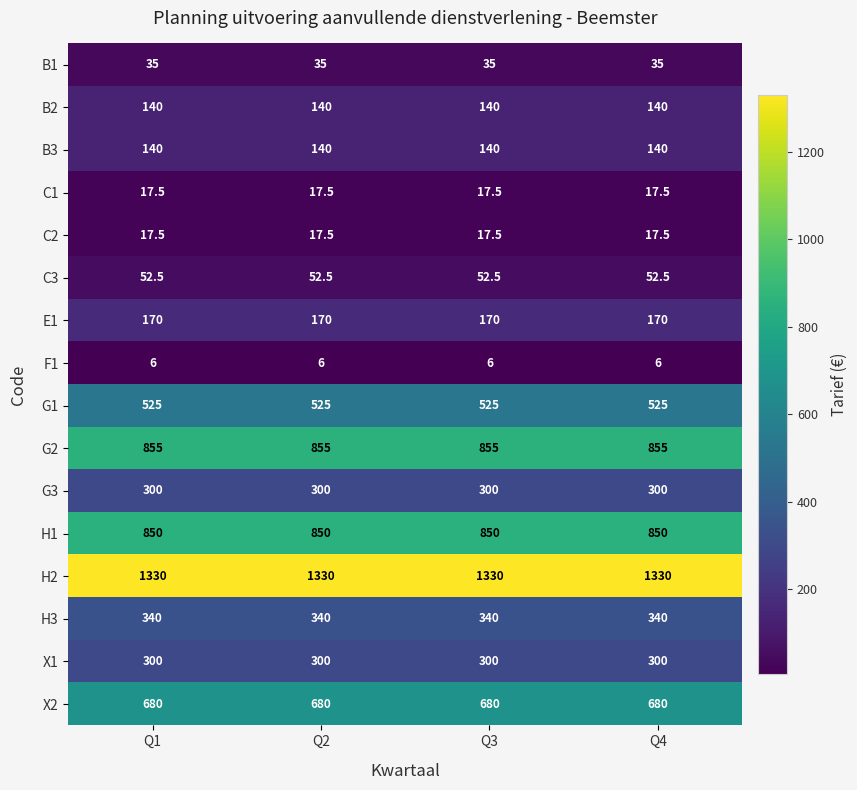

At how many categories does at least one series exceed 355?

4